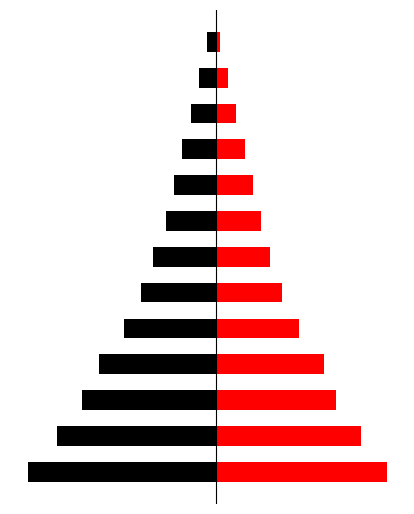

What is the sum of all Network Left values?

-240